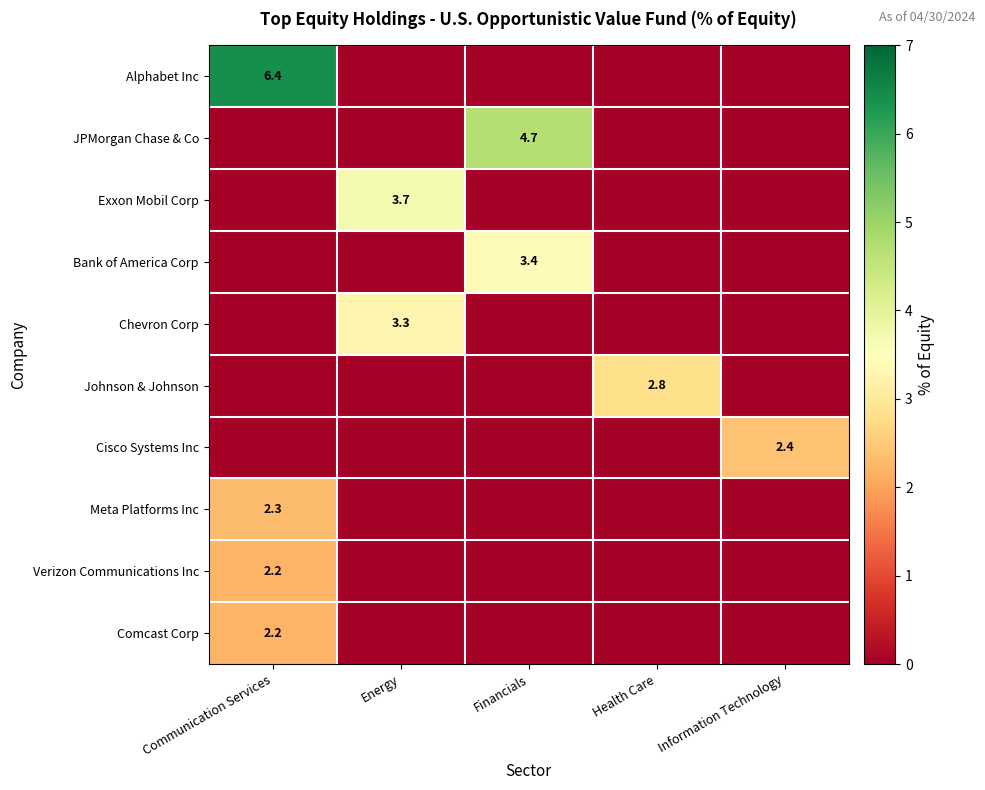

The Alphabet Inc series shows 6.4 at Communication Services. True or false?

True